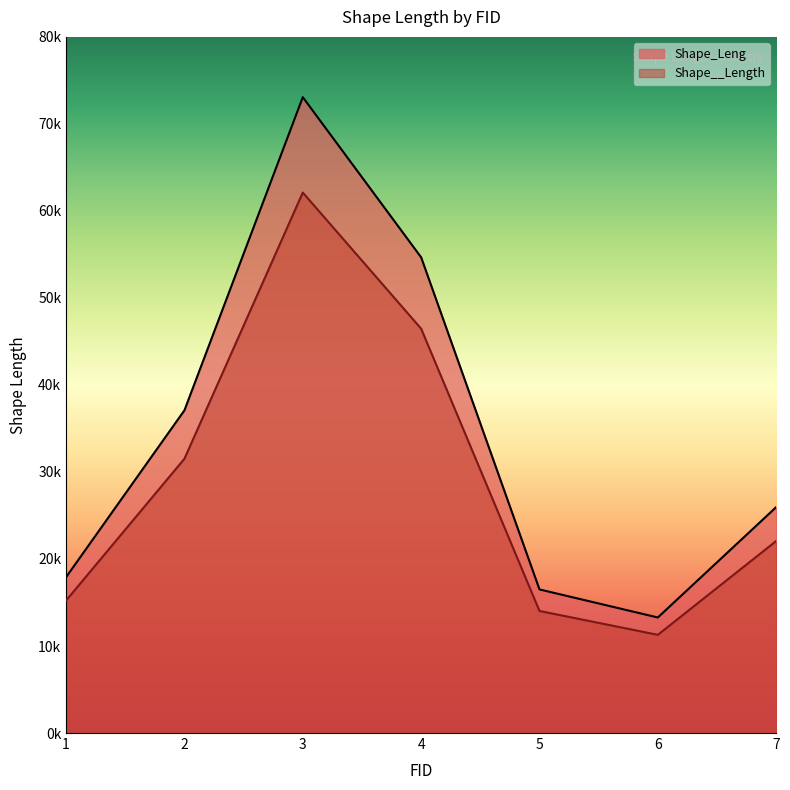

At 7, list the series in order from smallest to largest.

Shape__Length, Shape_Leng